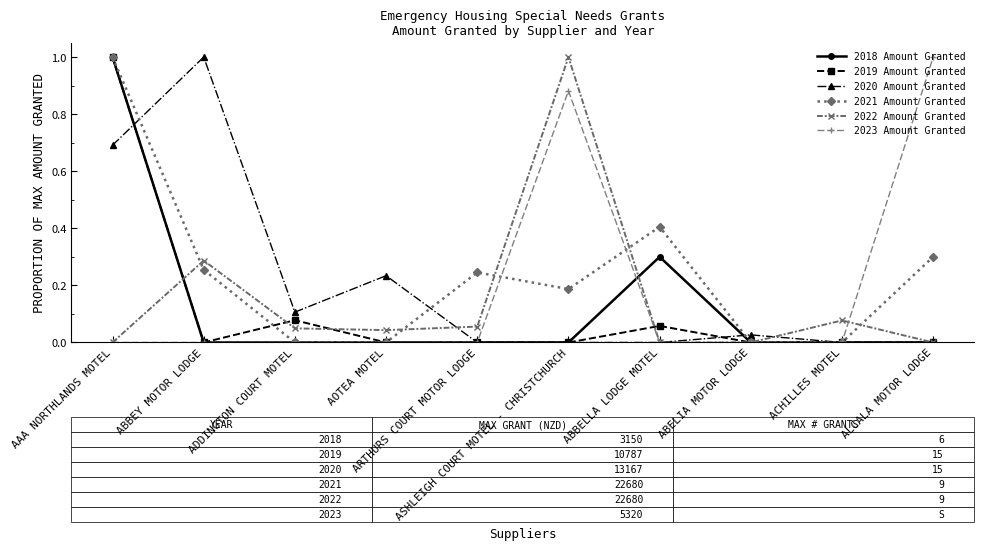

True or false: 2018 Amount Granted has more than 0 points higher than both neighbors.

True